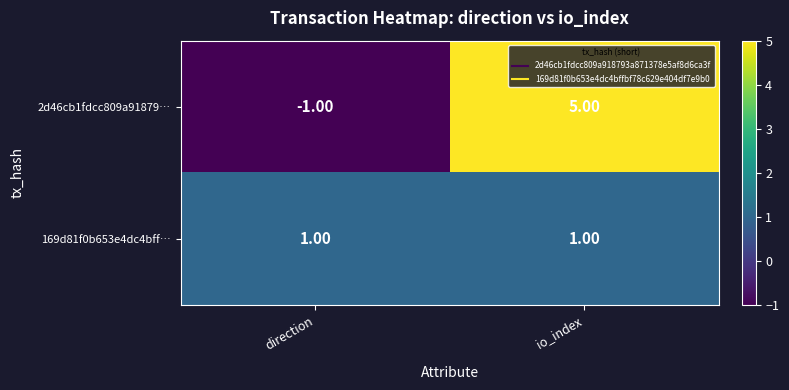

Which category has the highest value in the 2d46cb1fdcc809a91879… series?

io_index